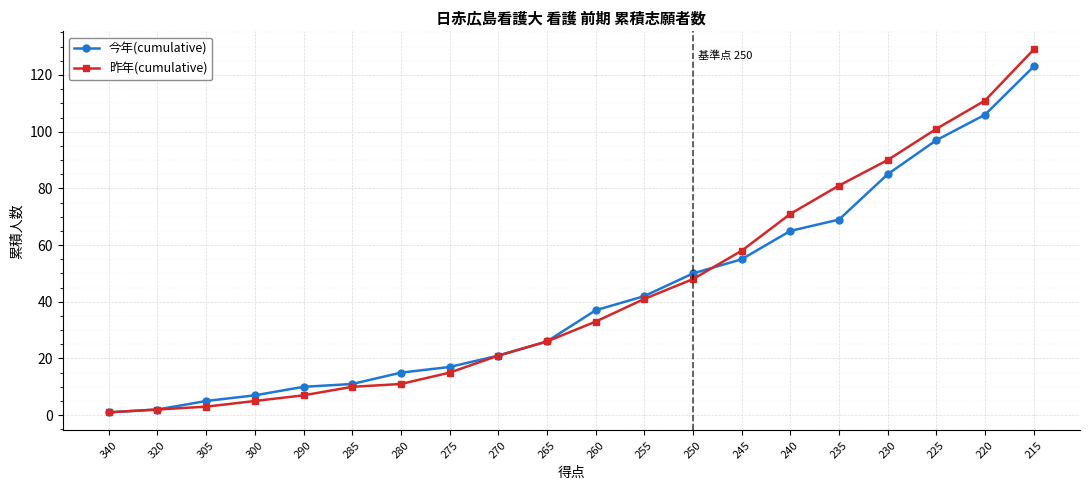

Between 305 and 285, which series saw the biggest shift?

昨年(cumulative)